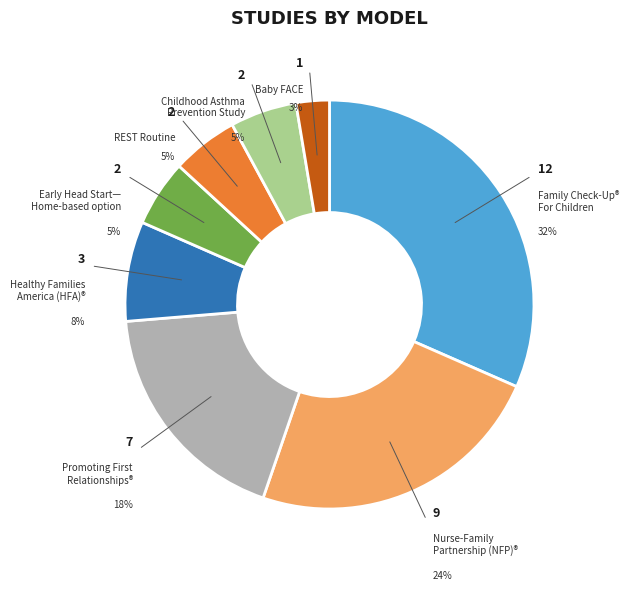

Rank the categories by value from lowest to highest.

Baby FACE, Early Head Start—Home-based option, REST Routine, Childhood Asthma Prevention Study (CAPS), Healthy Families America (HFA)®, Promoting First Relationships®—Home Visiting, Nurse-Family Partnership (NFP)®, Family Check-Up® For Children